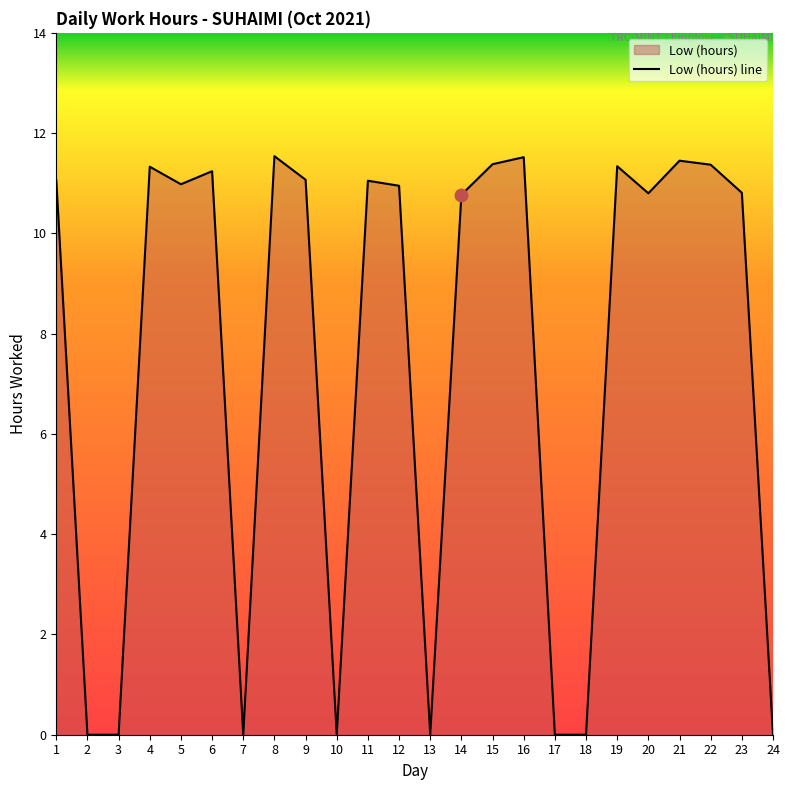

Which category has the highest value across all series?

8